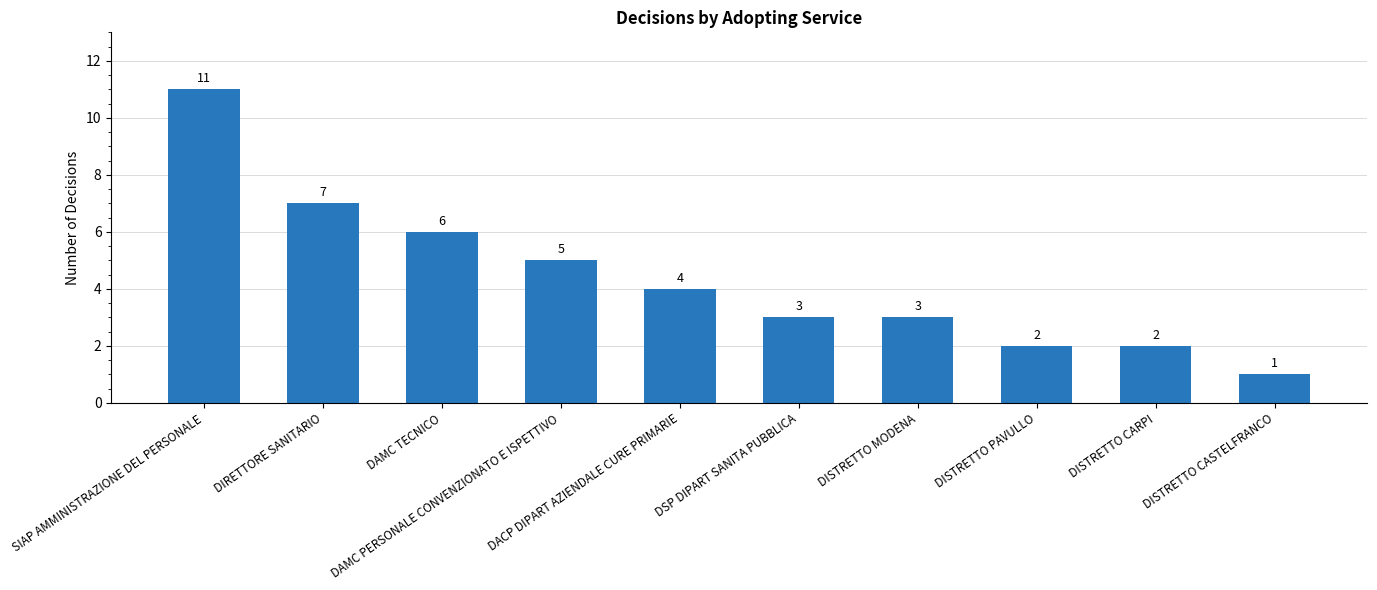

Between DISTRETTO MODENA and DISTRETTO PAVULLO, which is larger?

DISTRETTO MODENA